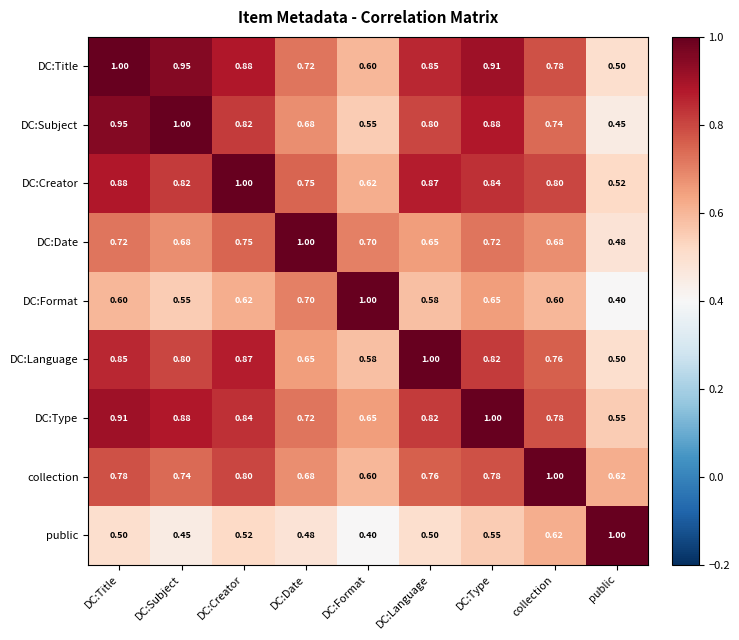

Which category has the highest value in the DC:Creator series?

DC:Creator